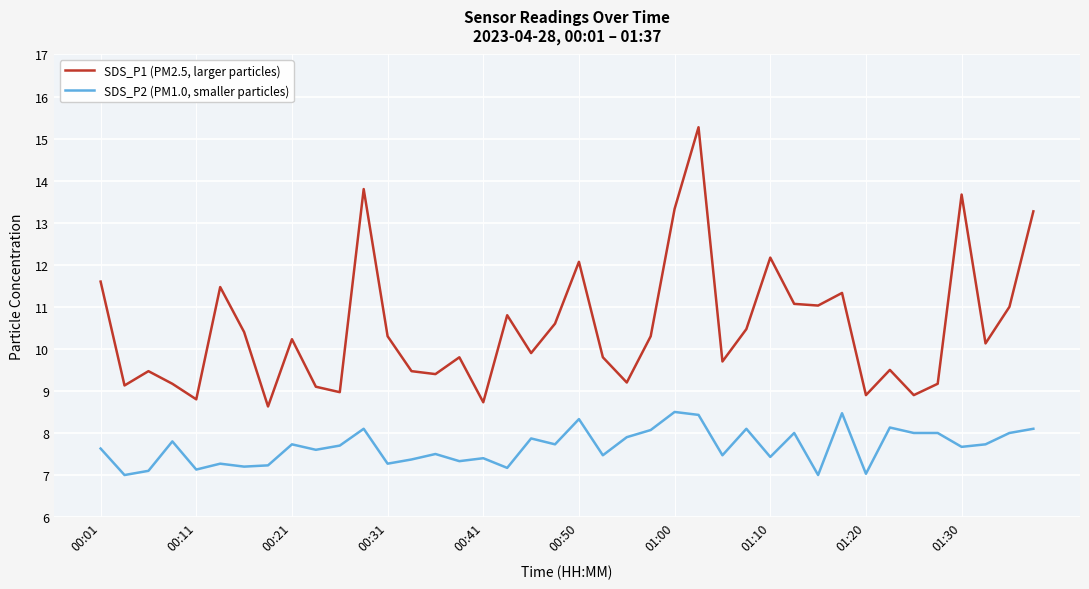

Which series has the largest total across all categories?

SDS_P1 (PM2.5, larger particles)